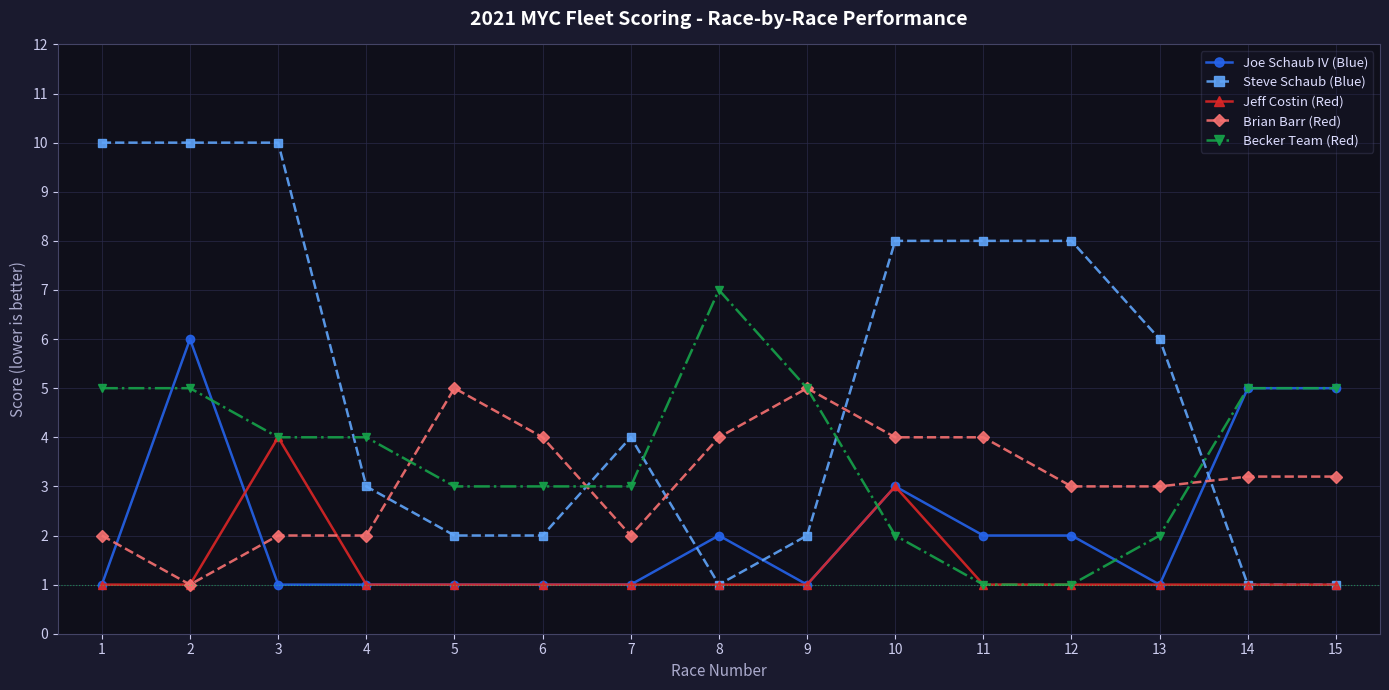

The Becker Team (Red) series shows 4.0 at 4. True or false?

True